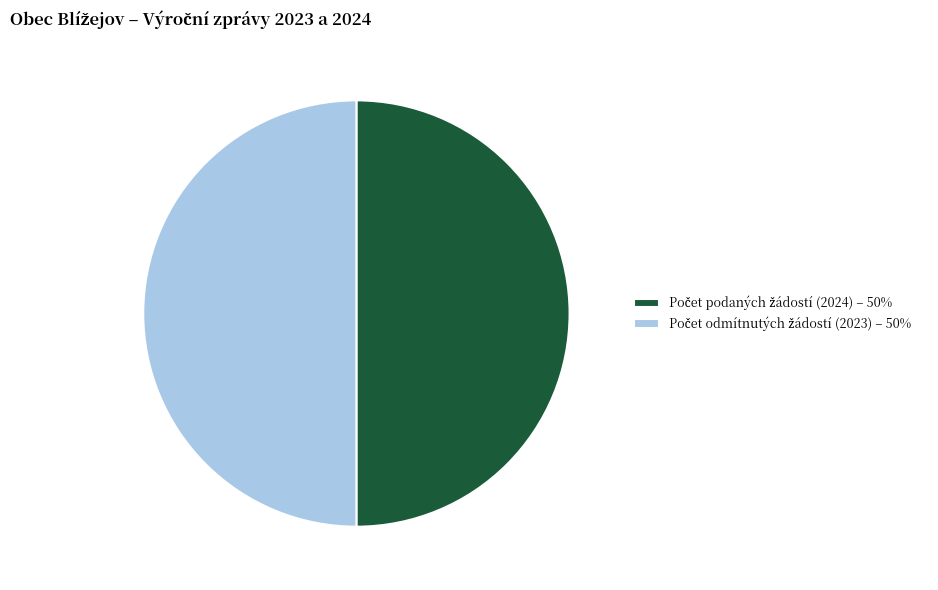

Which category has the biggest portion of the pie?

Počet podaných žádostí (2024)